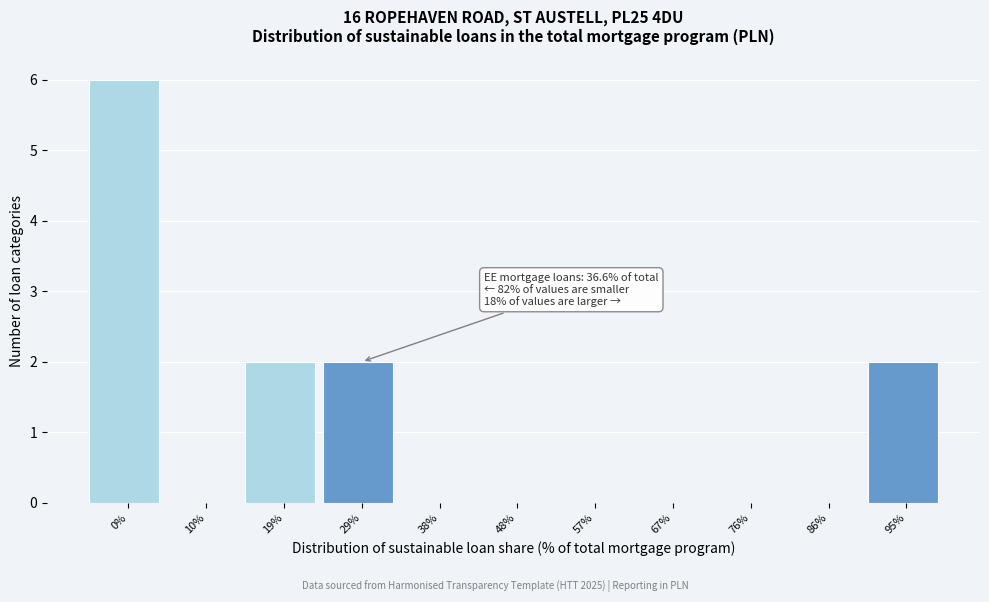

Reading left to right, extract all data points from this chart.

0%=6	10%=0	19%=2	29%=2	38%=0	48%=0	57%=0	67%=0	76%=0	86%=0	95%=2